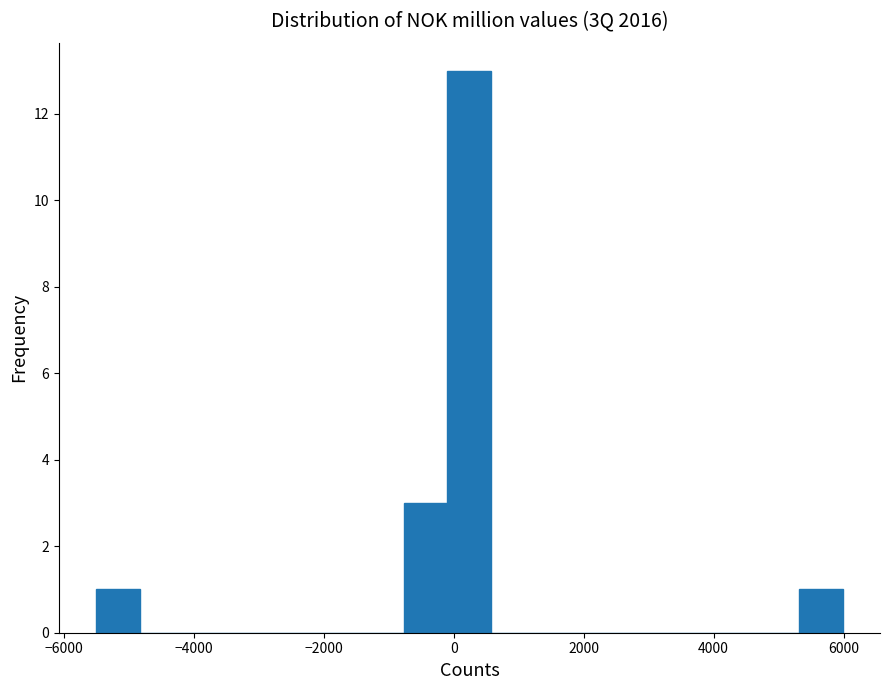

Around what value on the x-axis is the tallest bar? Give the approximate position of its centre, as read against the axis.

200